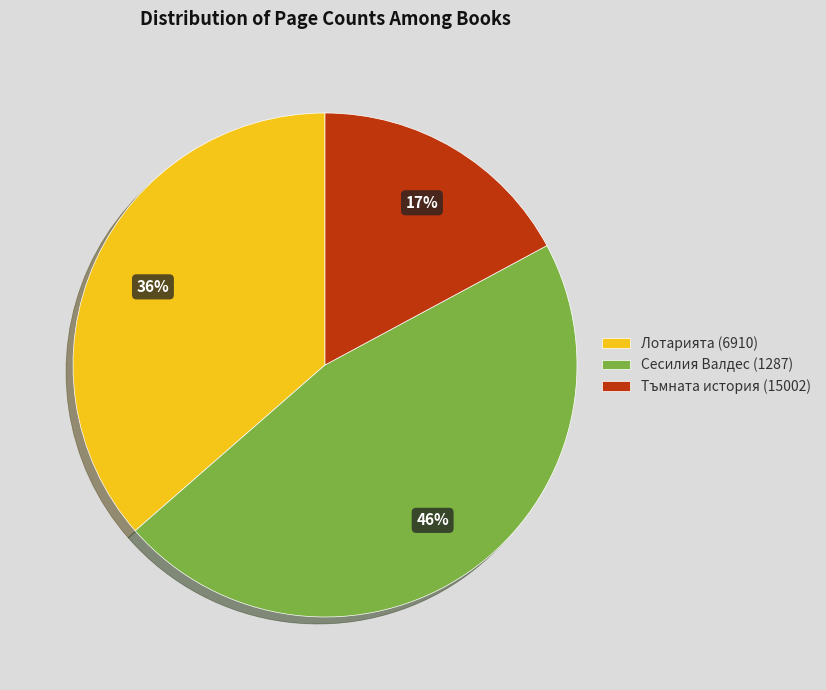

Is there any slice that represents more than half of the pie?

No